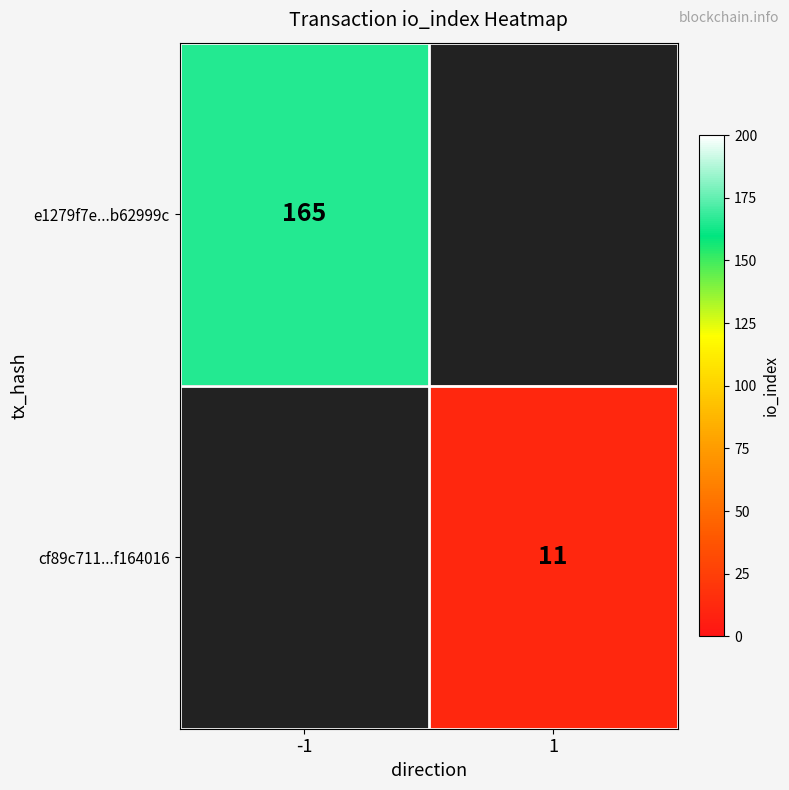

Which category has the lowest value across all series?

1